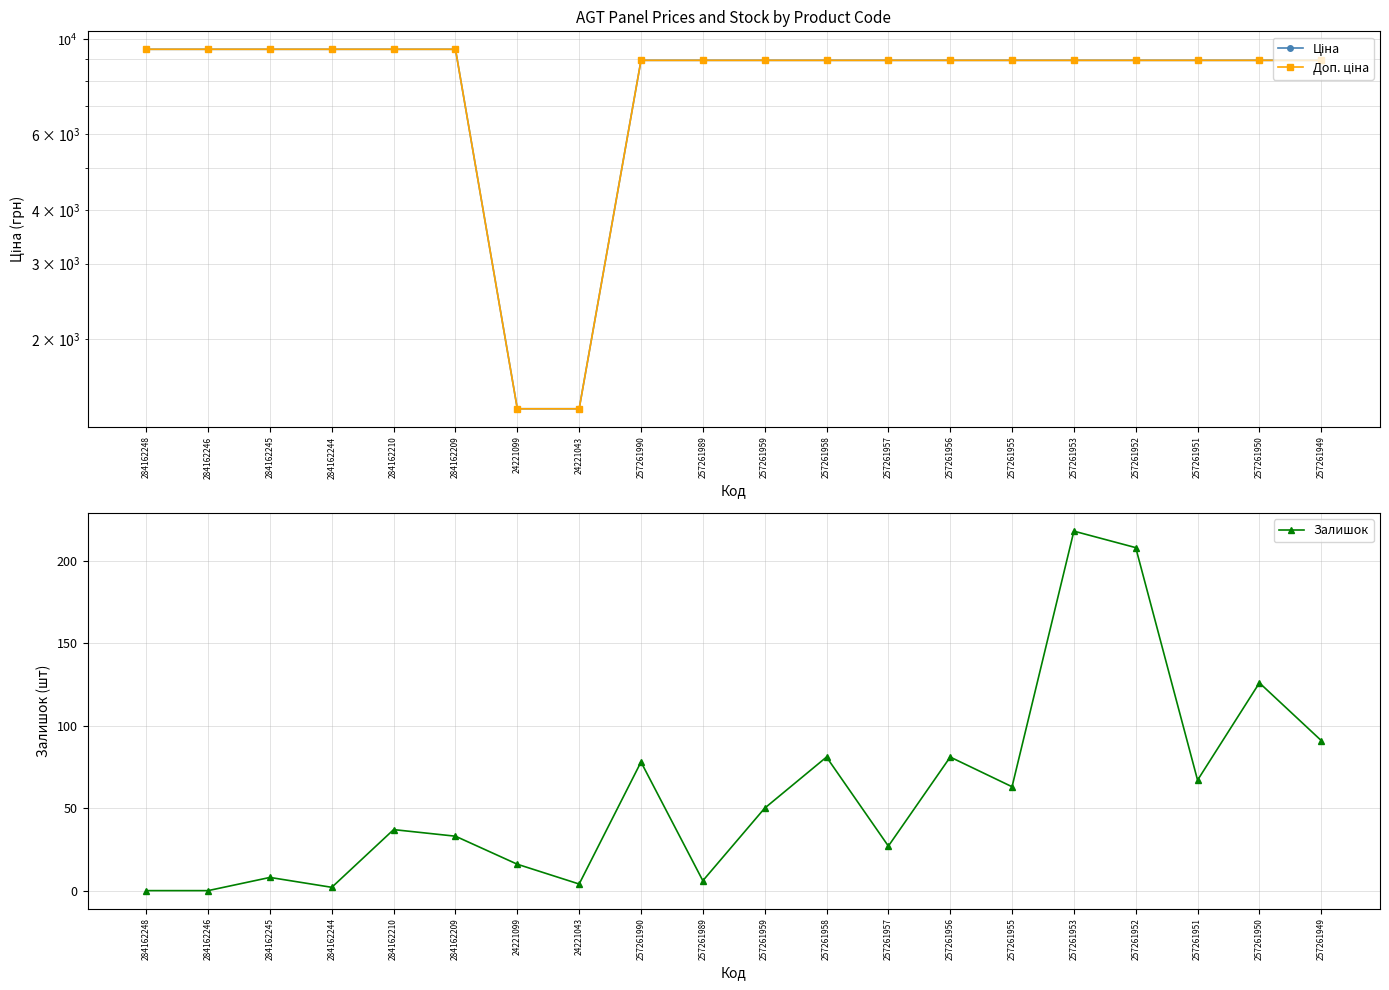

The value of Доп. ціна at 257261949 is 8934.1. True or false?

True